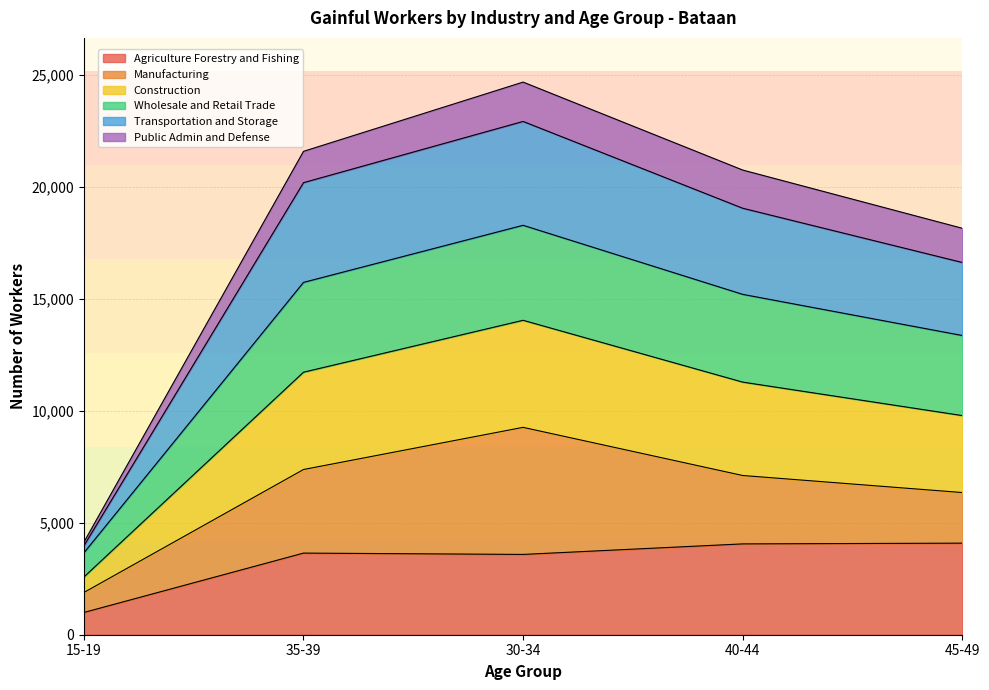

At which label does Agriculture Forestry and Fishing reach its minimum?

15-19